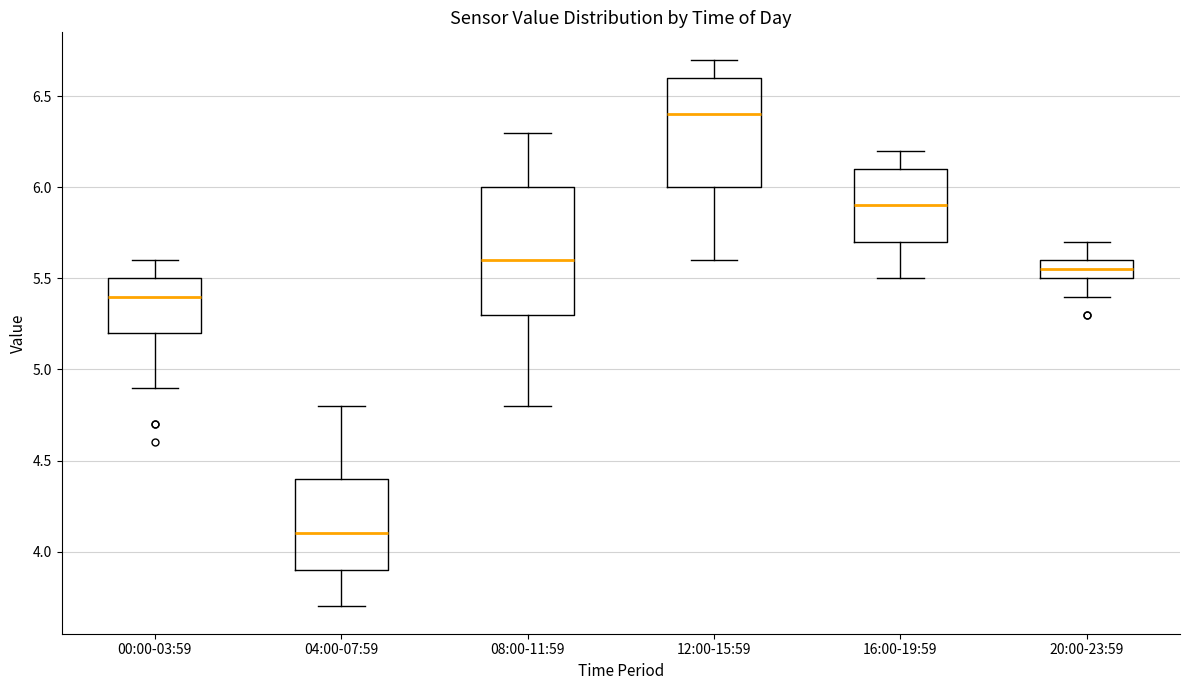

Which box has the highest median line?

12:00-15:59